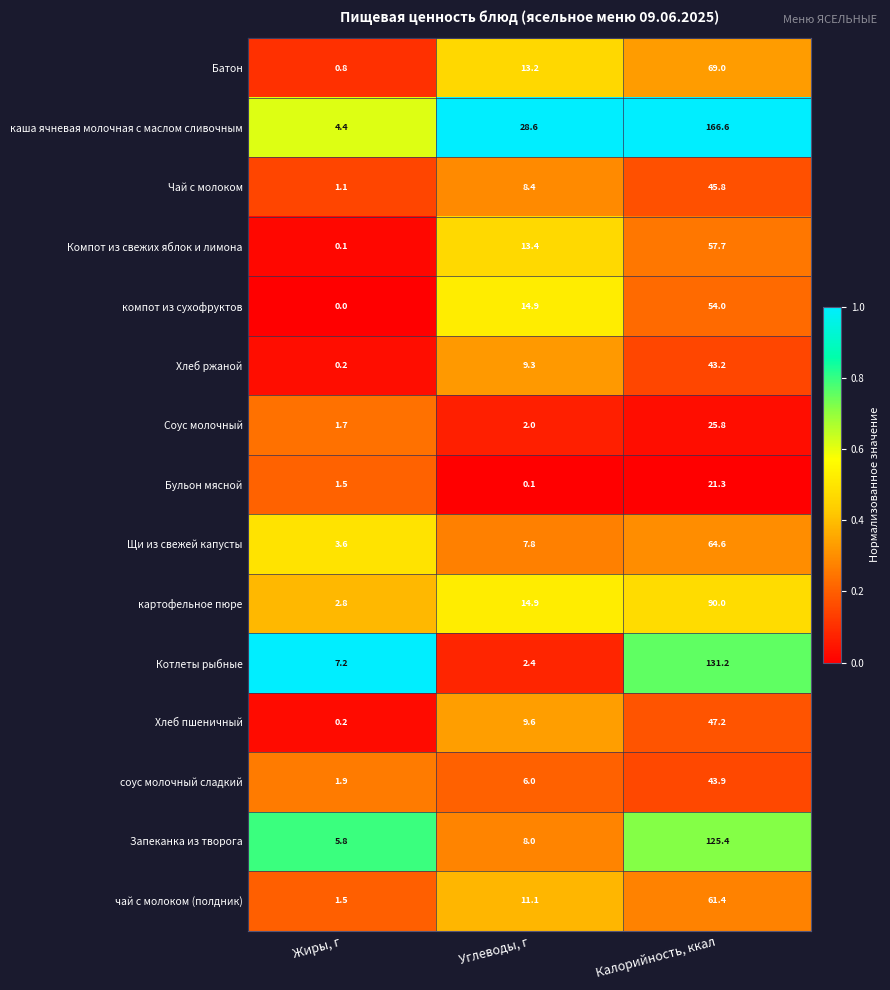

True or false: компот из сухофруктов has a value of 14.9 at Углеводы, г.

True